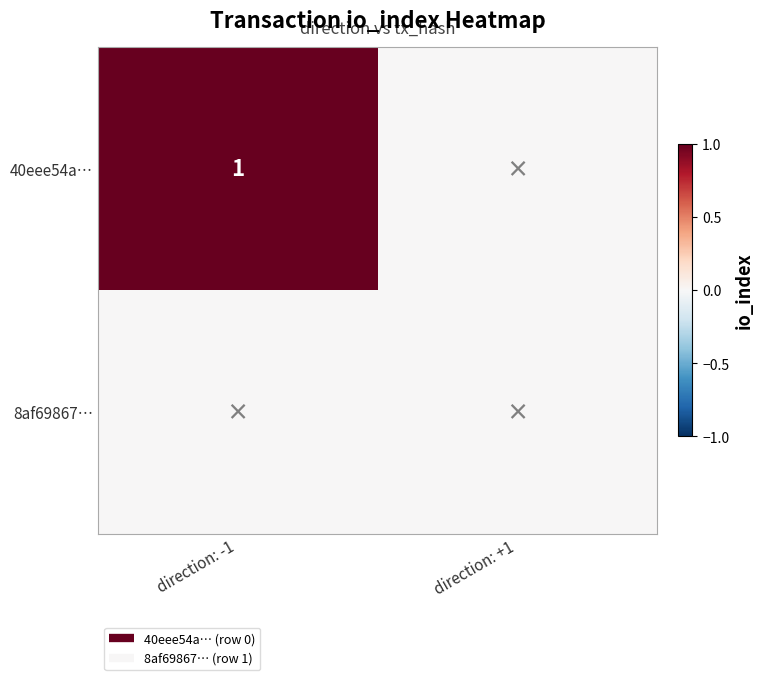

What is the sum of the 40eee54a… values at direction: -1 and direction: +1?

1